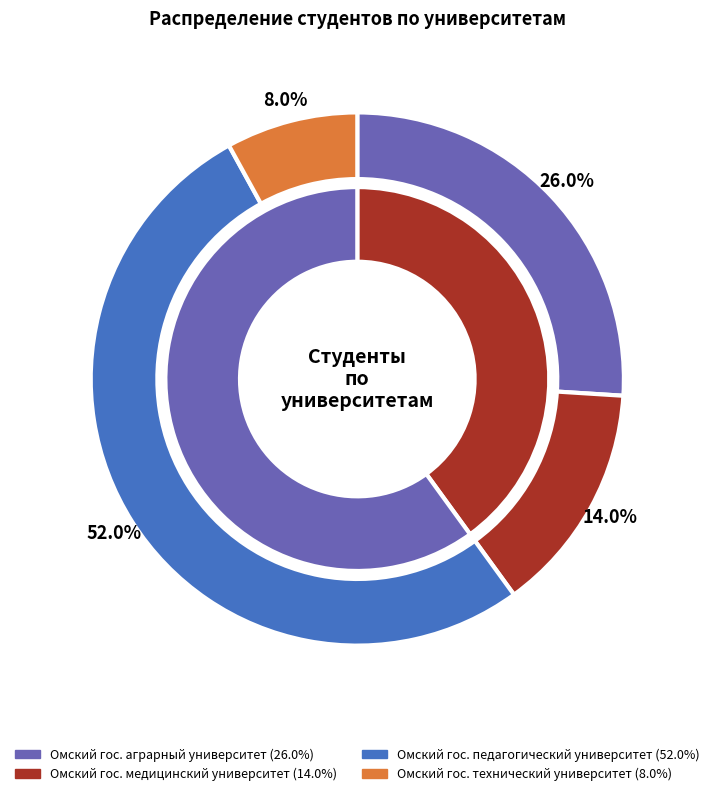

What is the change in value from Омский государственный аграрный университет to Омский государственный технический университет?

-18